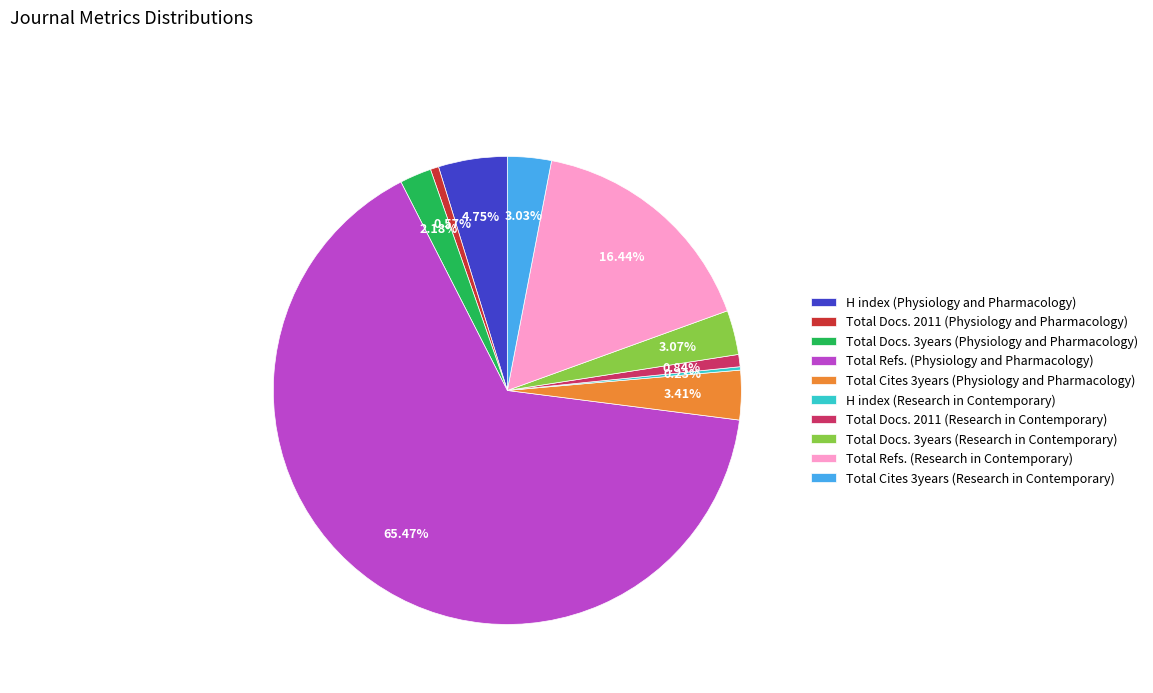

Is it true that Total Cites 3years (Research in Contemporary) is 3% of the pie?

True